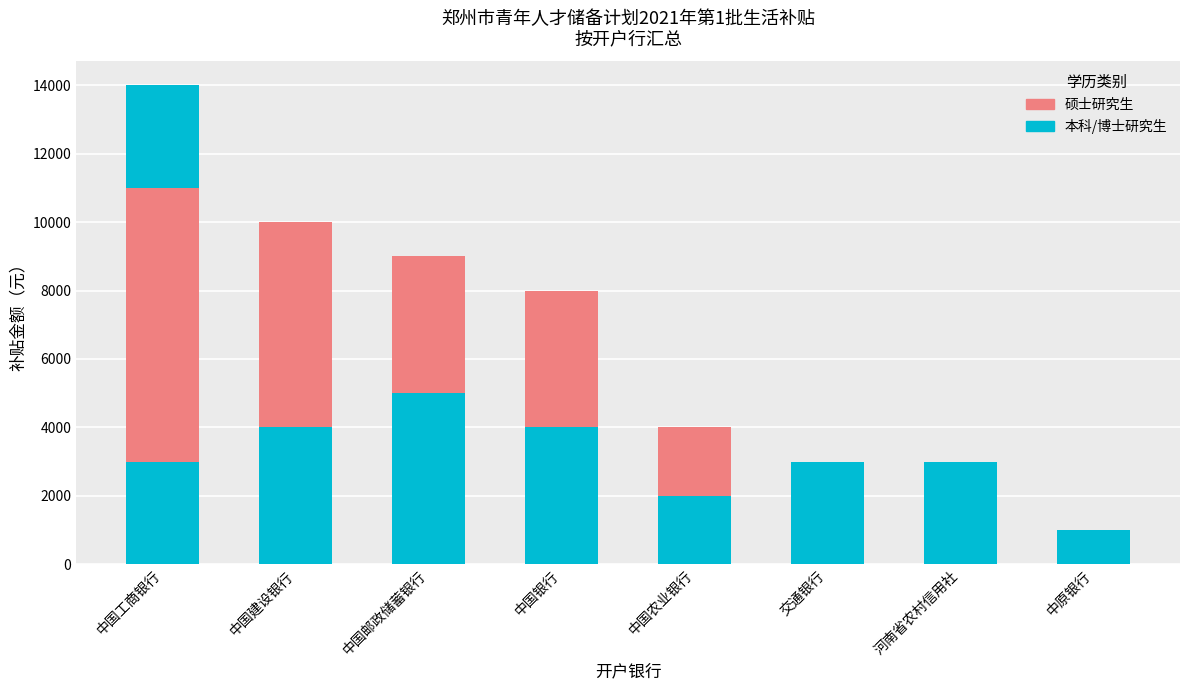

True or false: 硕士研究生 has a value of 4000 at 中国邮政储蓄银行.

True